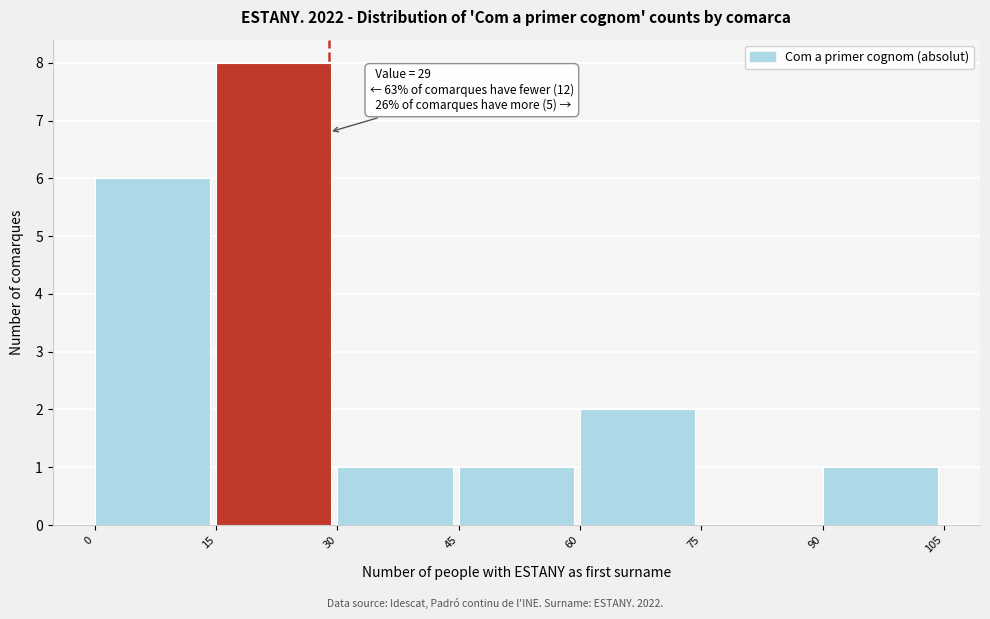

Over which range of the x-axis is the bar tallest?

15 to 30